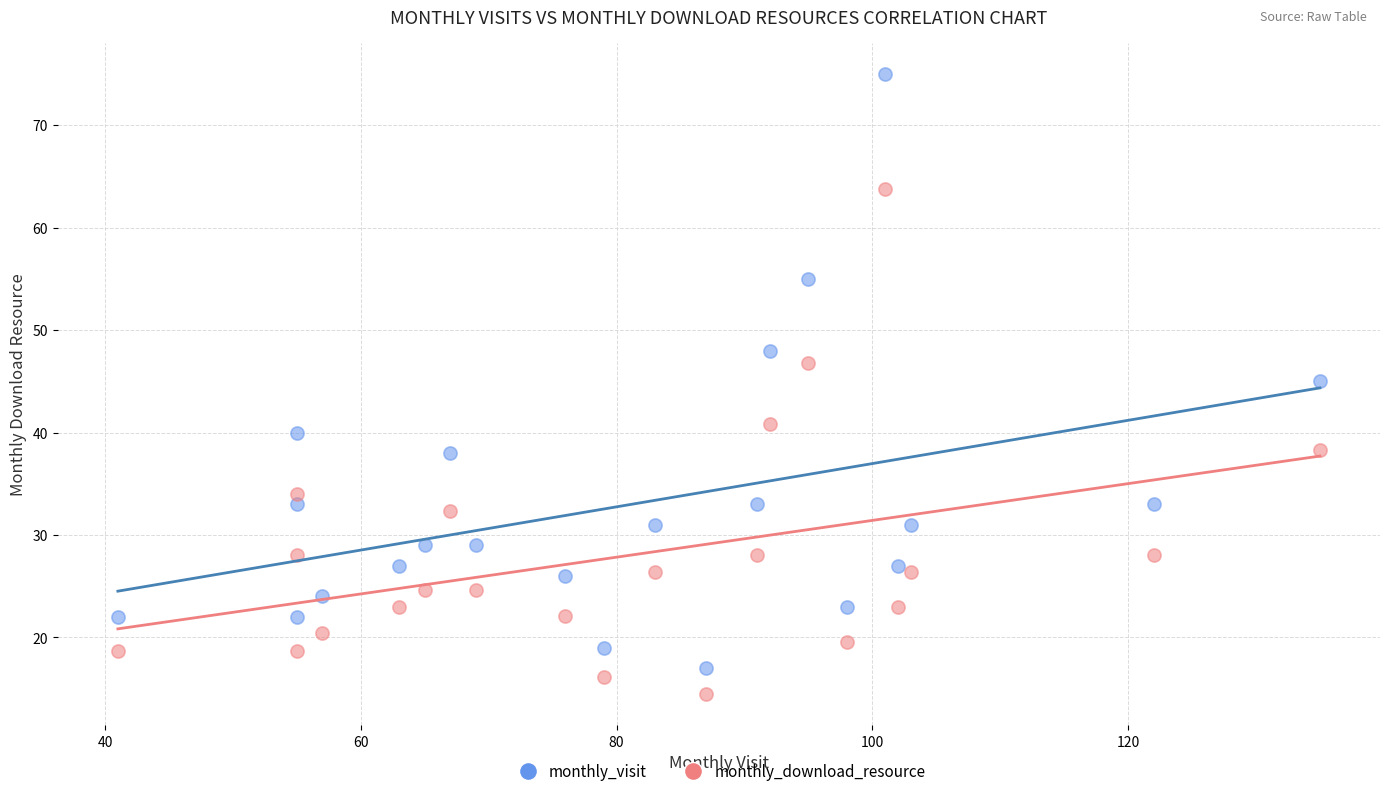

Which series has the largest Y range (max minus min)?

monthly_visit